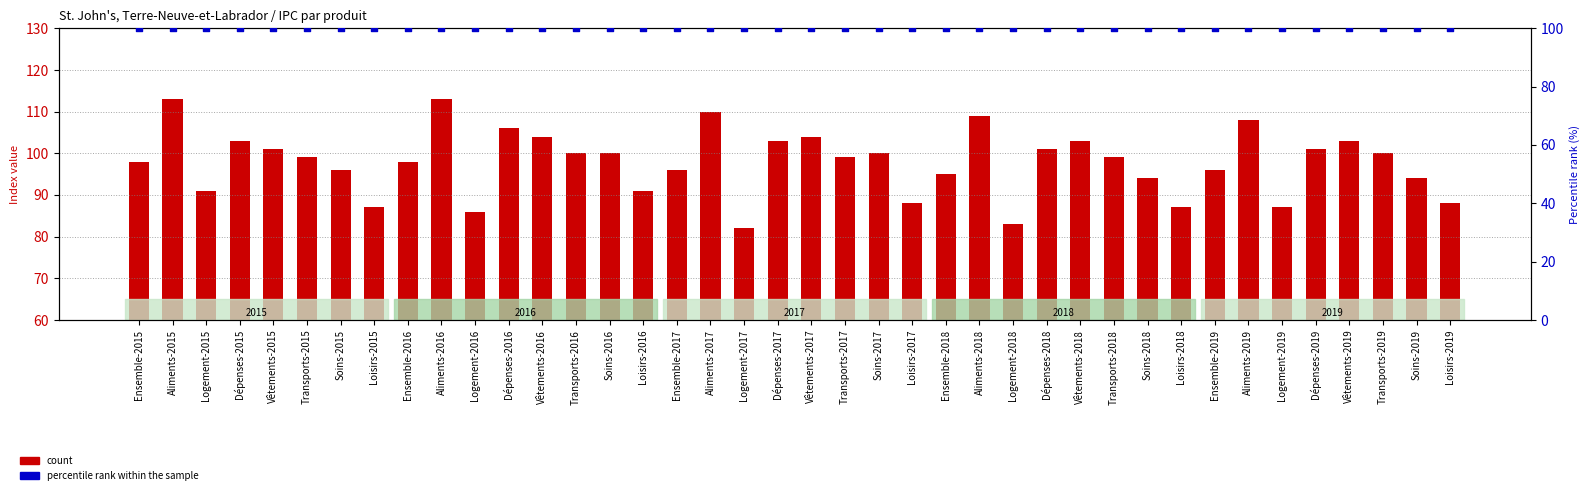

Which series contains the highest Y value?

count